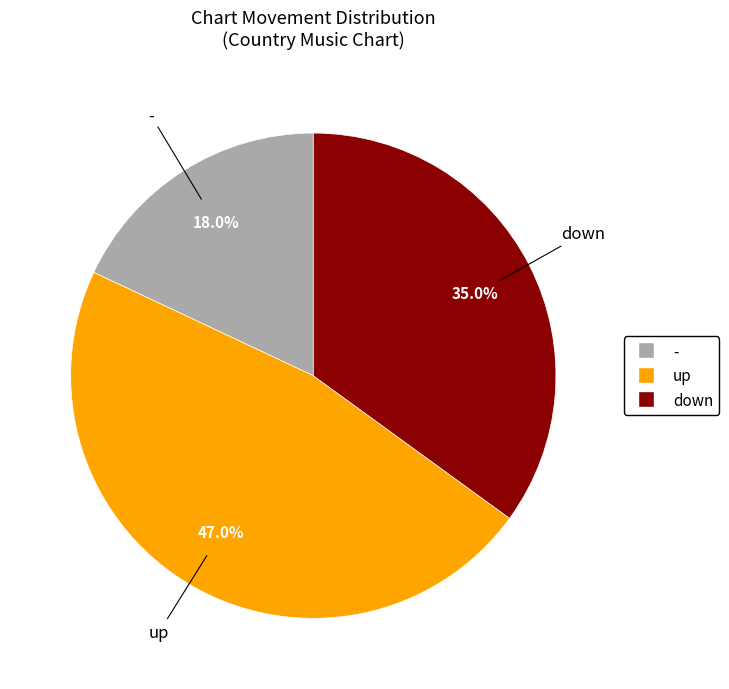

Which slice is the smallest?

-